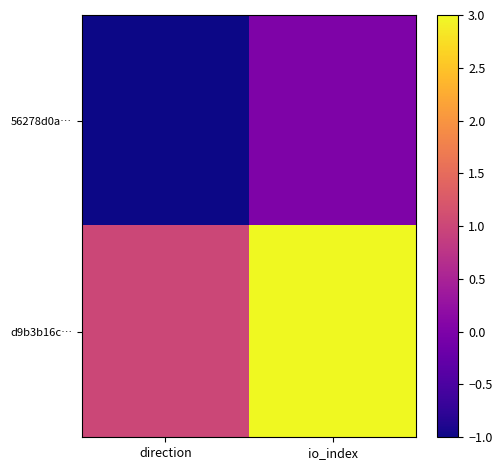

At which category is the sum across all series the highest?

io_index